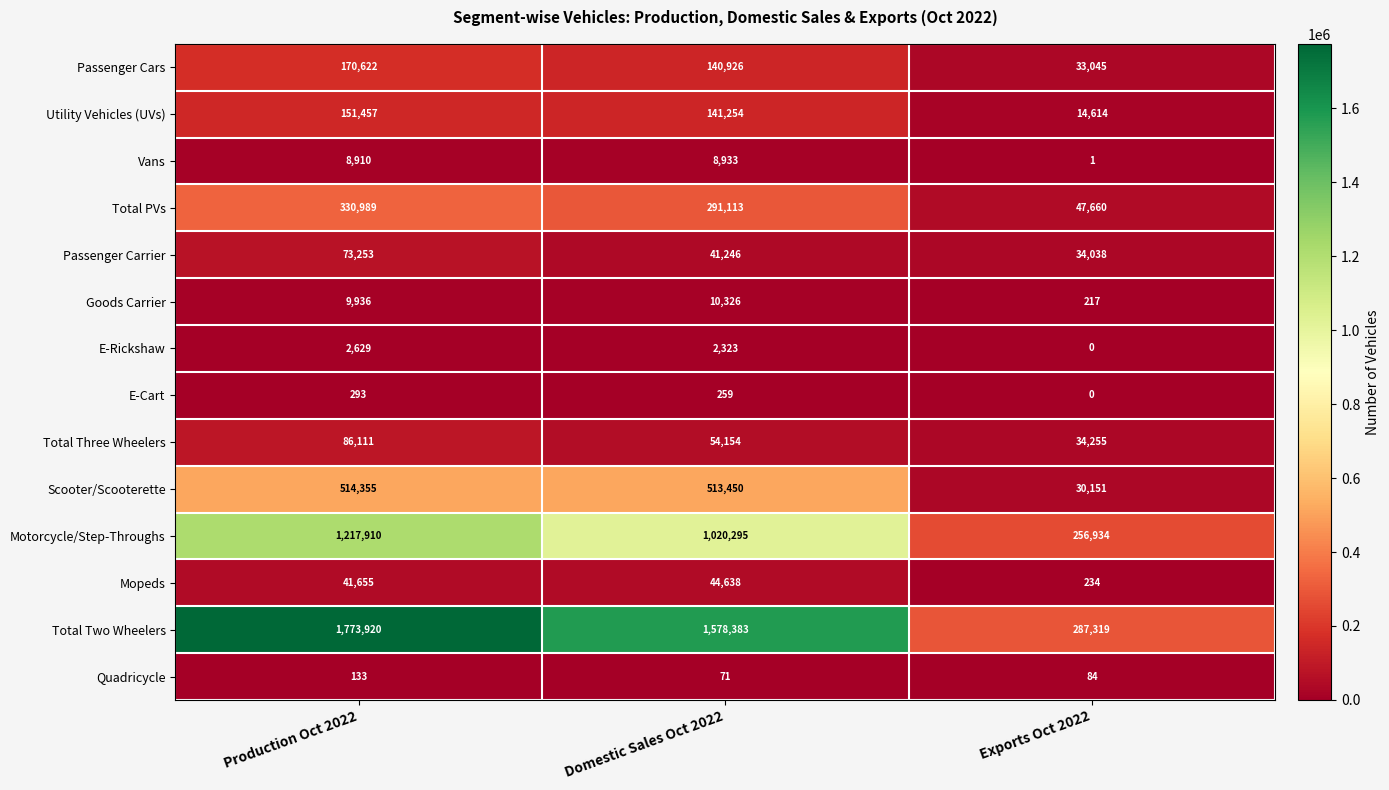

Count the E-Cart values in the range 0 to 293.

3